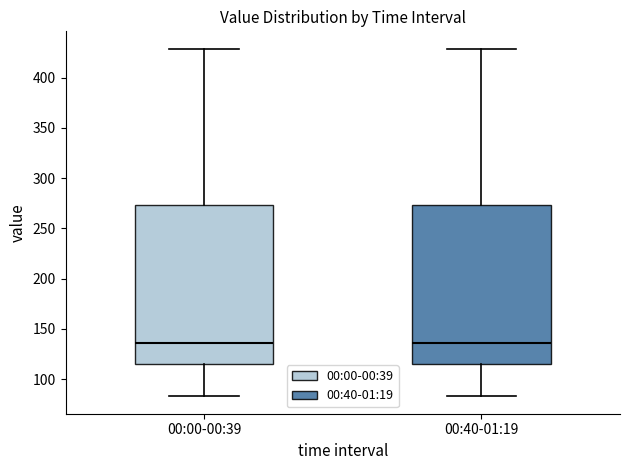

Reading left to right, read every box against the y-axis: the position of its median line, the range the box covers, and the ends of its whiskers. The values are not printed on the chart, so give them approximately, as read against the axis.

00:00-00:39: median 135, box 115 to 275, whiskers 85 to 430
00:40-01:19: median 135, box 115 to 275, whiskers 85 to 430